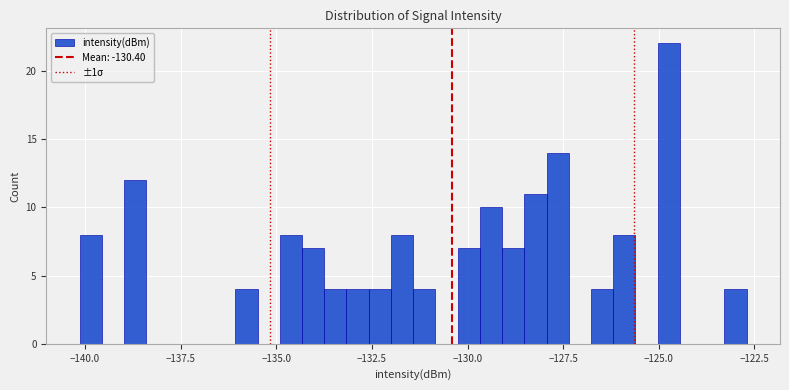

Around what value on the x-axis is the tallest bar? Give the approximate position of its centre, as read against the axis.

-124.5